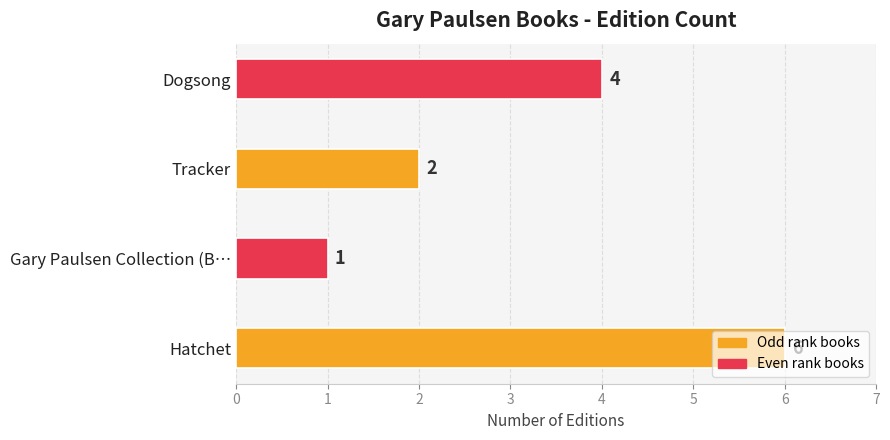

Is it true that the value at Dogsong is 4?

True